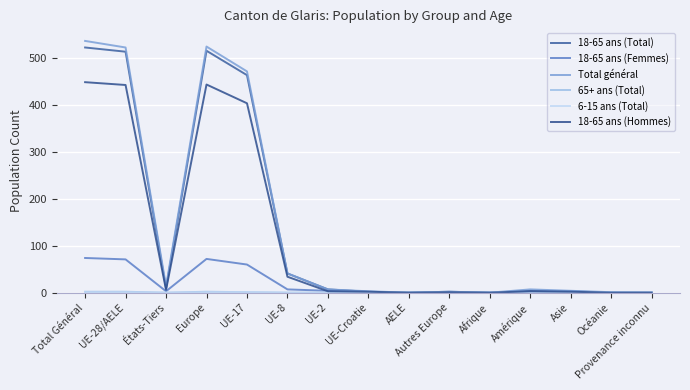

List the labels in order of Total général value, smallest first.

AELE, Afrique, Provenance inconnu, Océanie, Autres Europe, UE-Croatie, Asie, UE-2, Amérique, États-Tiers, UE-8, UE-17, UE-28/AELE, Europe, Total Général